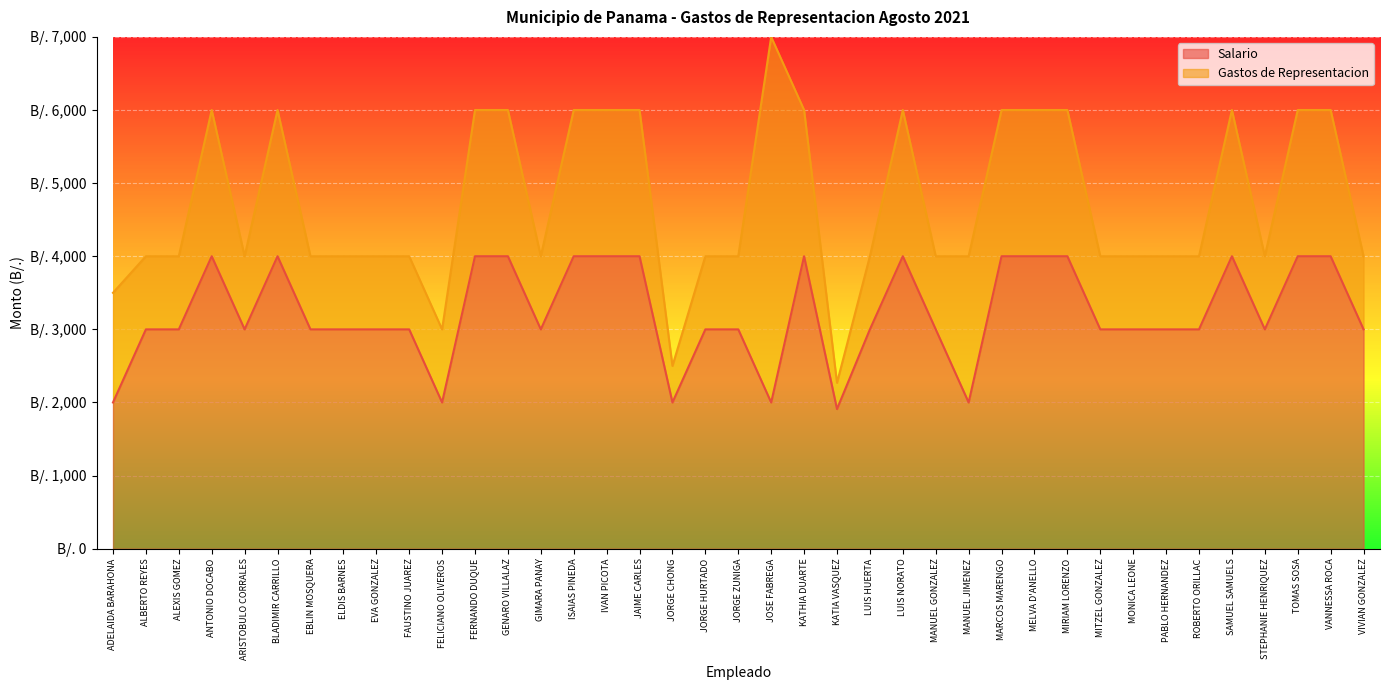

What is the change in value from JAIME CARLES to PABLO HERNANDEZ?

-1000